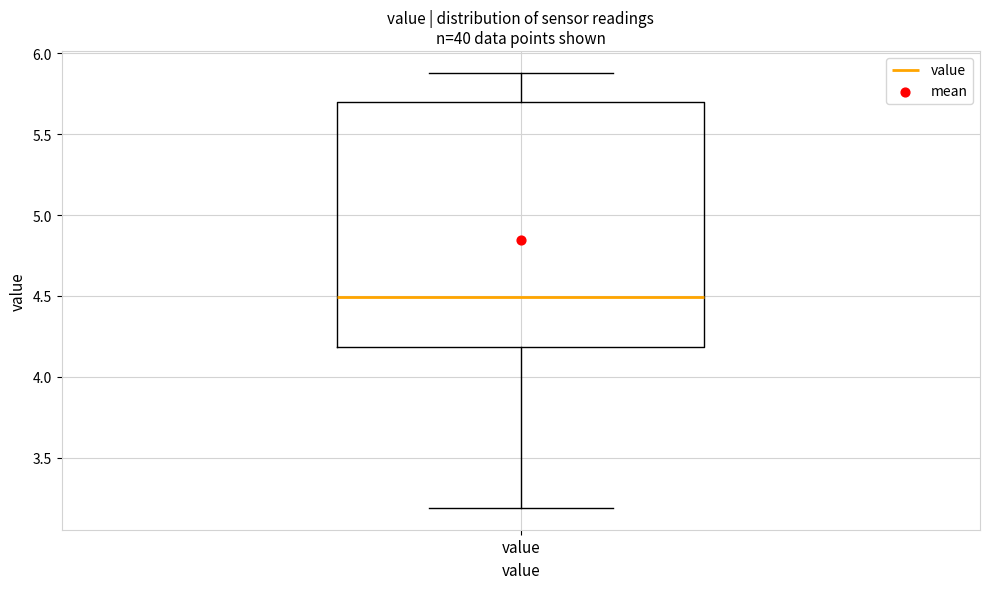

Transcribe this box plot: give where the median line is, the range the box spans, and where the two whiskers end, as read against the y-axis. The values are not printed on the chart, so give them approximately, as read against the axis.

median 4.5, box 4.2 to 5.7, whiskers 3.2 to 5.9